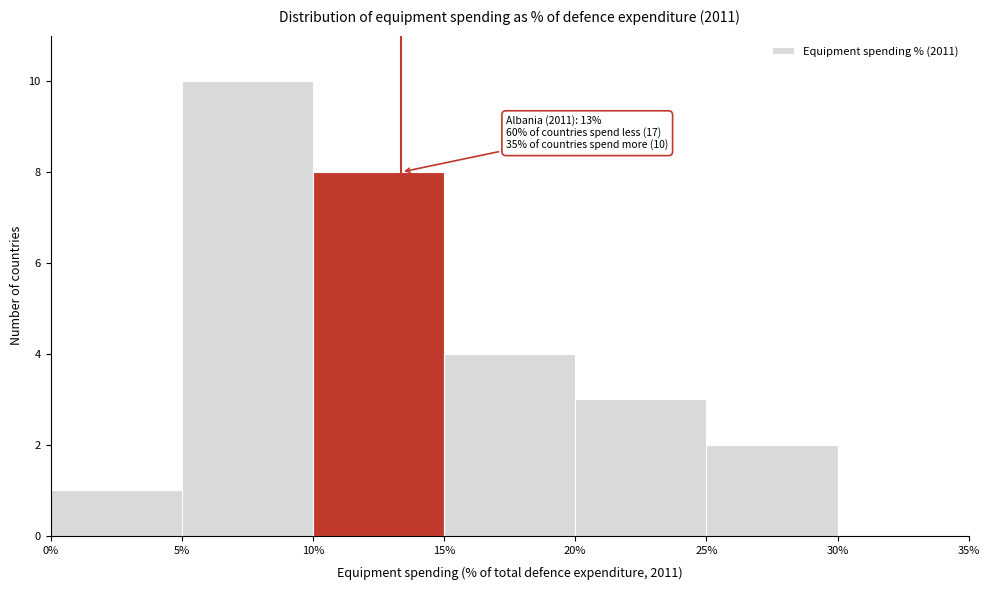

Which range on the x-axis has the tallest bar?

5% to 10%